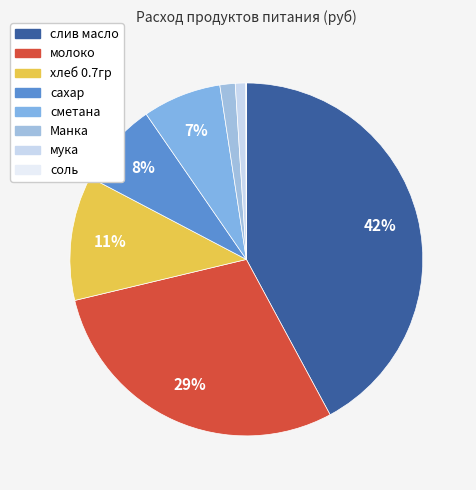

What is the change in value from слив масло to молоко?

-1153.2